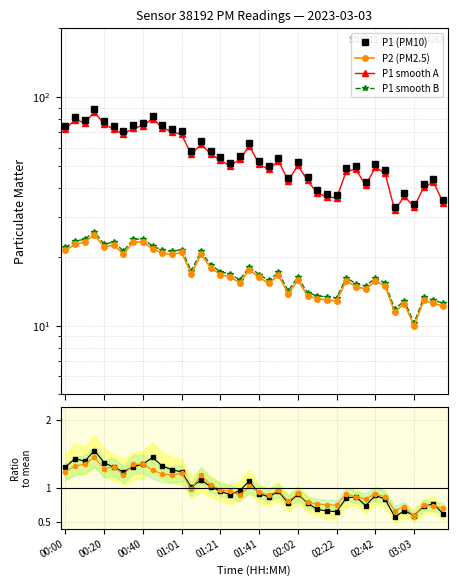

Reading left to right, extract all data points from this chart.

P1 (PM10): 74.7	82.0	79.7	88.7	78.6	74.6	70.9	75.3	77.2	83.0	75.8	72.5	70.8	57.9	64.0	58.3	54.5	51.6	55.0	63.1	52.4	49.8	54.3	44.4	51.8	44.5	39.2	37.8	37.3	48.9	49.8	42.4	50.9	47.9	33.0	38.0	34.0	41.7	43.8	35.6
P2 (PM2.5): 21.4	22.7	23.2	25.0	22.1	22.5	20.6	23.2	23.2	21.7	20.7	20.5	20.9	16.9	20.5	17.9	16.7	16.4	15.4	17.6	16.2	15.3	16.6	13.8	15.8	13.5	13.1	12.9	12.8	15.7	14.8	14.5	15.7	14.9	11.5	12.5	10.0	12.9	12.6	12.2
P1 smooth A: 72.5	79.6	77.3	86.0	76.2	72.4	68.8	73.0	74.9	80.5	73.5	70.4	68.7	56.2	62.1	56.6	52.9	50.1	53.4	61.2	50.8	48.3	52.7	43.1	50.2	43.2	38.0	36.6	36.2	47.4	48.3	41.1	49.4	46.4	32.0	36.9	33.0	40.4	42.5	34.5
P1 smooth B: 22.0	23.4	23.9	25.7	22.8	23.2	21.2	23.9	23.9	22.4	21.4	21.1	21.5	17.4	21.1	18.5	17.2	16.8	15.9	18.1	16.7	15.8	17.1	14.2	16.3	13.9	13.5	13.3	13.2	16.2	15.3	14.9	16.2	15.4	11.8	12.9	10.3	13.3	12.9	12.5
P1 / mean(P1): 1.3	1.4	1.4	1.6	1.4	1.3	1.2	1.3	1.4	1.5	1.3	1.3	1.2	1.0	1.1	1.0	1.0	0.9	1.0	1.1	0.9	0.9	1.0	0.8	0.9	0.8	0.7	0.7	0.7	0.9	0.9	0.7	0.9	0.8	0.6	0.7	0.6	0.7	0.8	0.6
P2 / mean(P2): 1.2	1.3	1.4	1.5	1.3	1.3	1.2	1.4	1.4	1.3	1.2	1.2	1.2	1.0	1.2	1.0	1.0	1.0	0.9	1.0	0.9	0.9	1.0	0.8	0.9	0.8	0.8	0.8	0.7	0.9	0.9	0.8	0.9	0.9	0.7	0.7	0.6	0.8	0.7	0.7